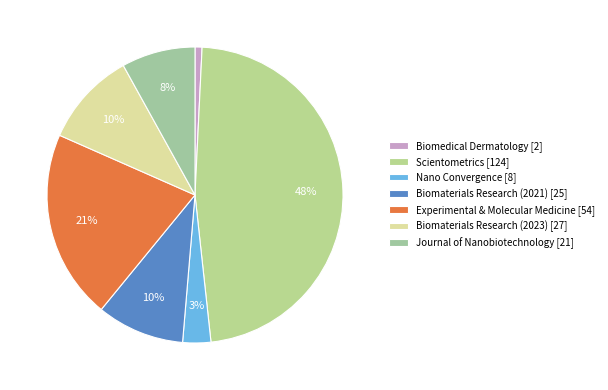

Is it true that Experimental & Molecular Medicine [54] is 29% of the pie?

False